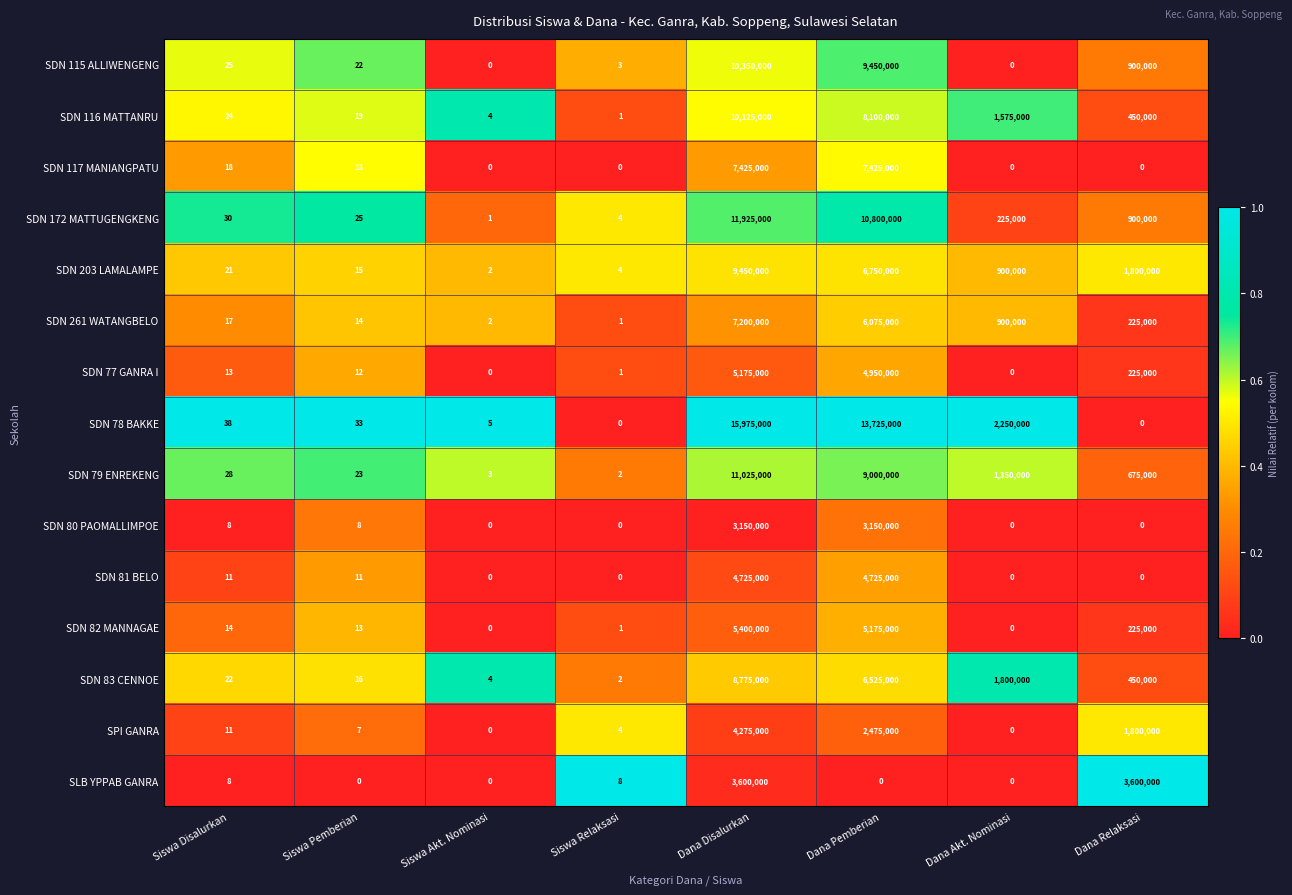

At Dana Pemberian, list the series in order from largest to smallest.

SDN 78 BAKKE, SDN 172 MATTUGENGKENG, SDN 115 ALLIWENGENG, SDN 79 ENREKENG, SDN 116 MATTANRU, SDN 117 MANIANGPATU, SDN 203 LAMALAMPE, SDN 83 CENNOE, SDN 261 WATANGBELO, SDN 82 MANNAGAE, SDN 77 GANRA I, SDN 81 BELO, SDN 80 PAOMALLIMPOE, SPI GANRA, SLB YPPAB GANRA